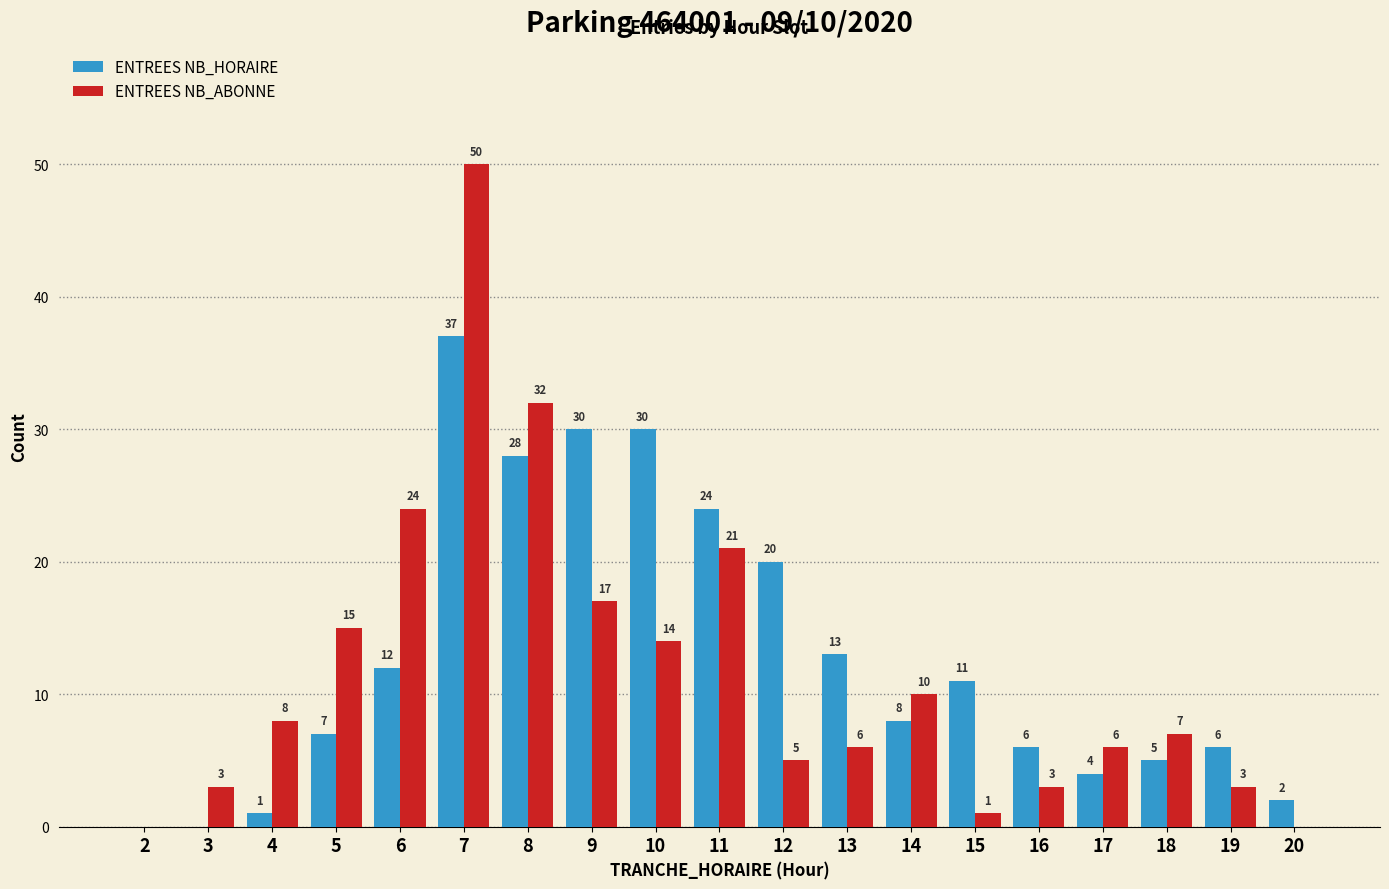

How many groups of bars are there?

19